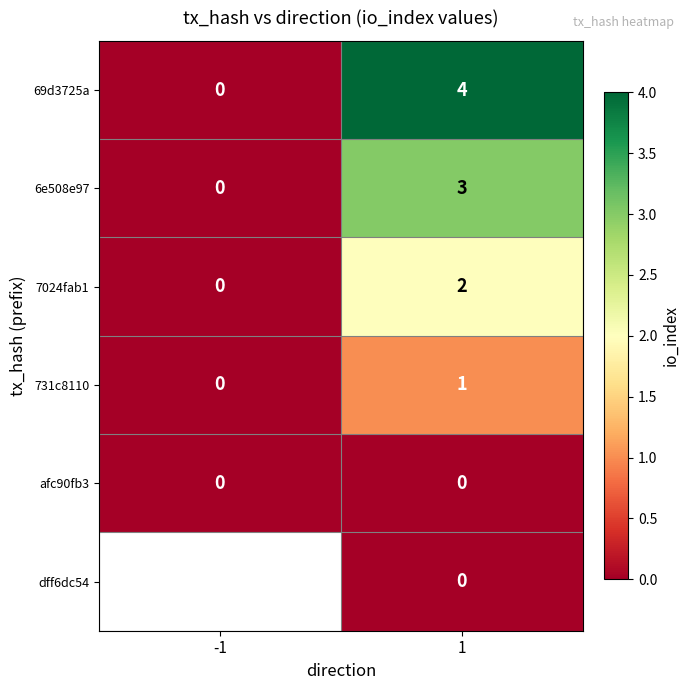

What is the maximum value for 69d3725a?

4